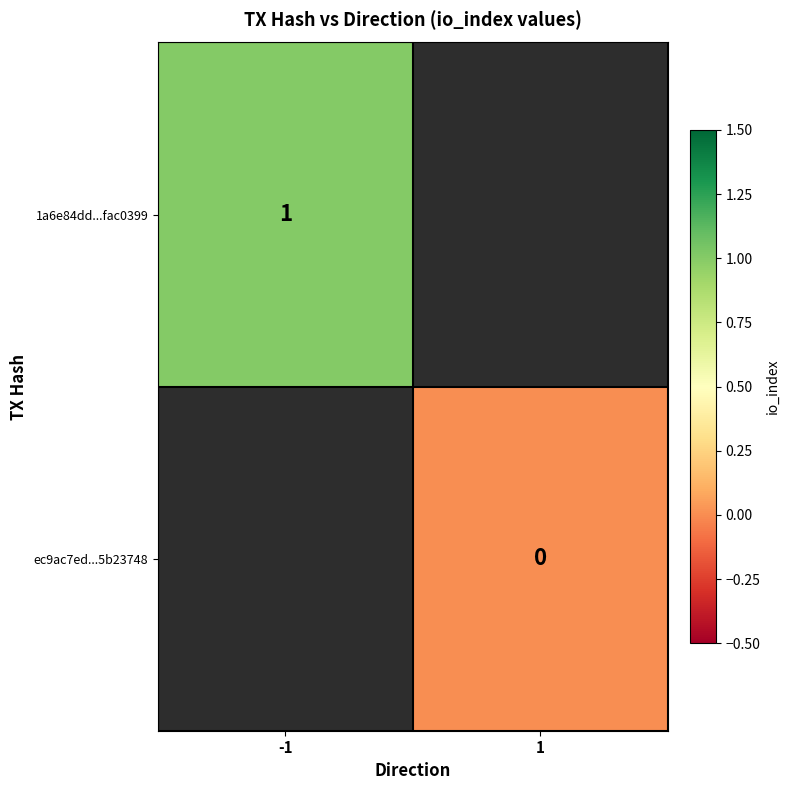

Is the value of ec9ac7ed...5b23748 at 1 greater than the value of 1a6e84dd...fac0399 at -1?

No